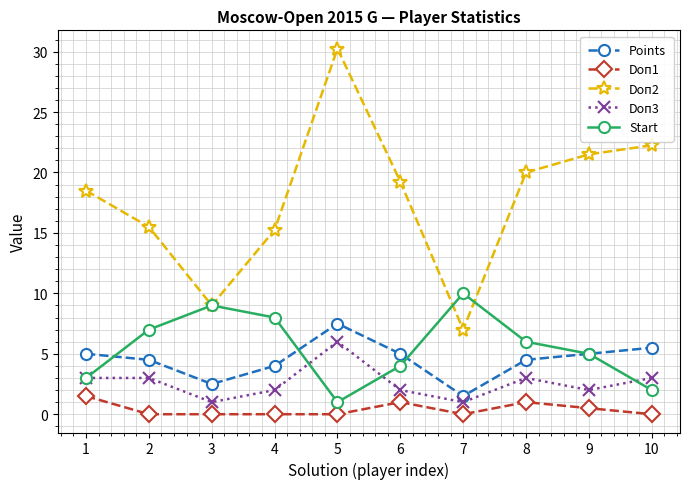

Which label corresponds to the largest value in the chart?

5